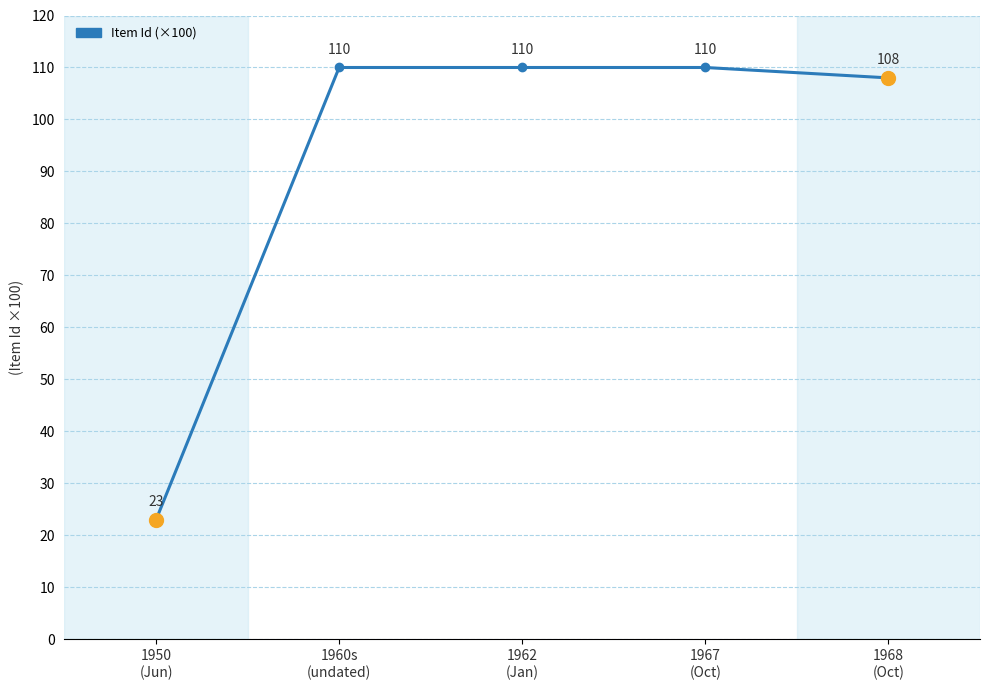

What is the greatest value displayed?

110